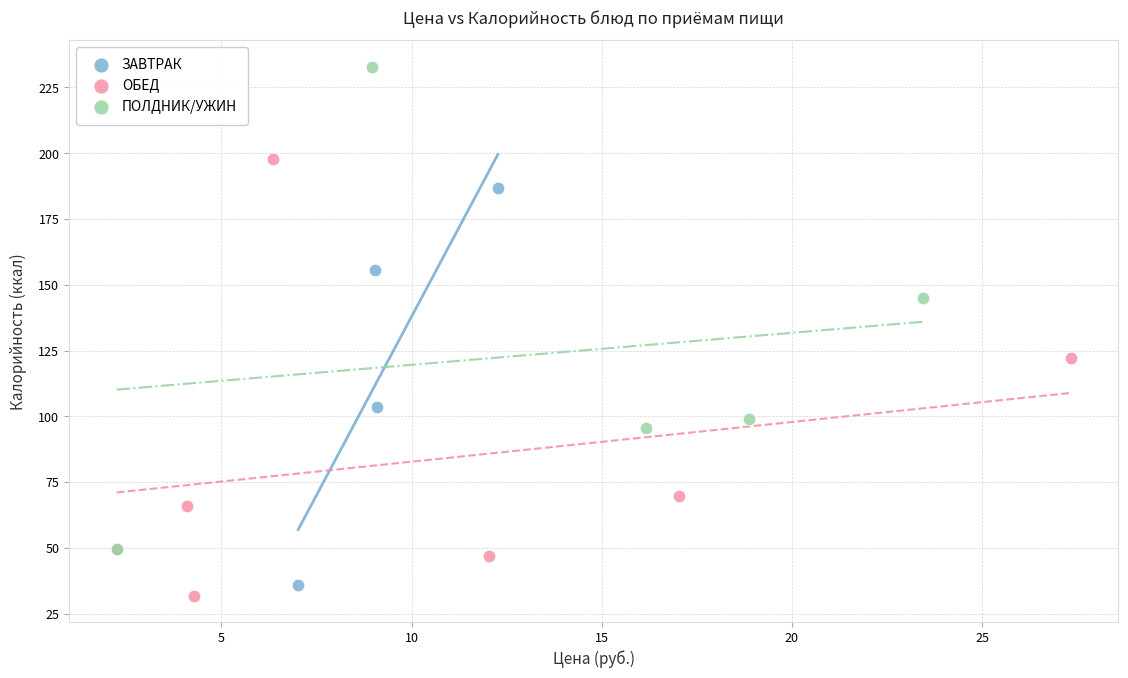

Which series reaches the maximum Y coordinate?

ПОЛДНИК/УЖИН